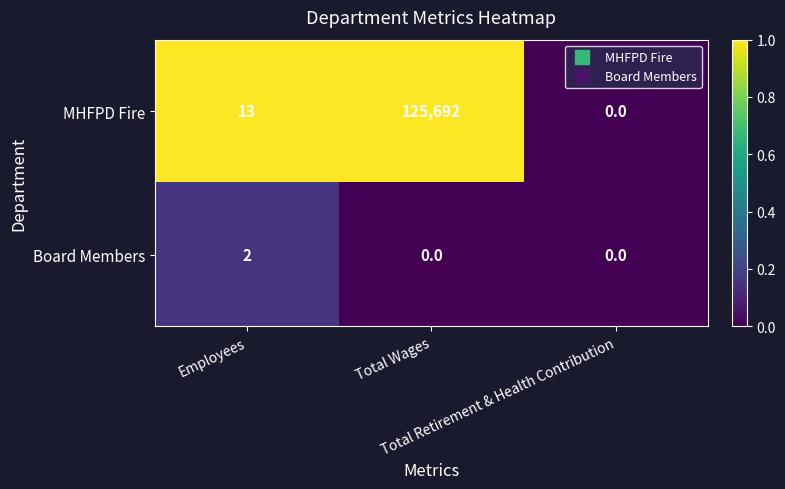

Which series has the widest spread of values?

MHFPD Fire